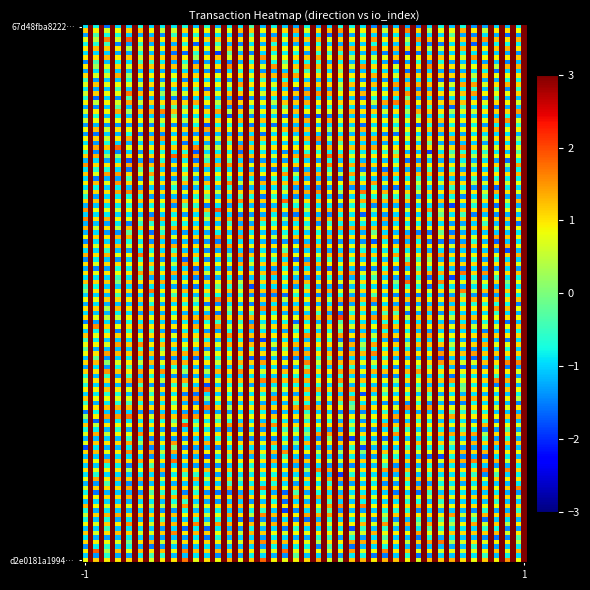

At which category is the sum across all series the highest?

1